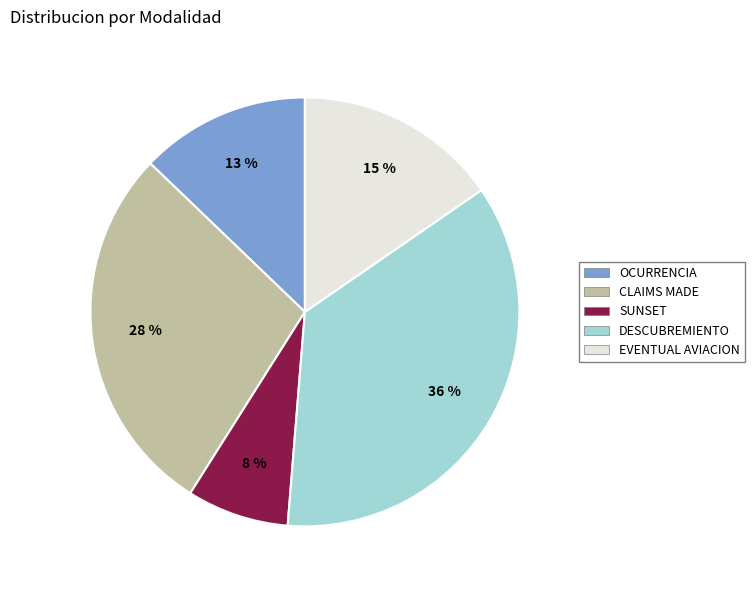

To the nearest percent, what is the combined percentage of OCURRENCIA and CLAIMS MADE?

41%